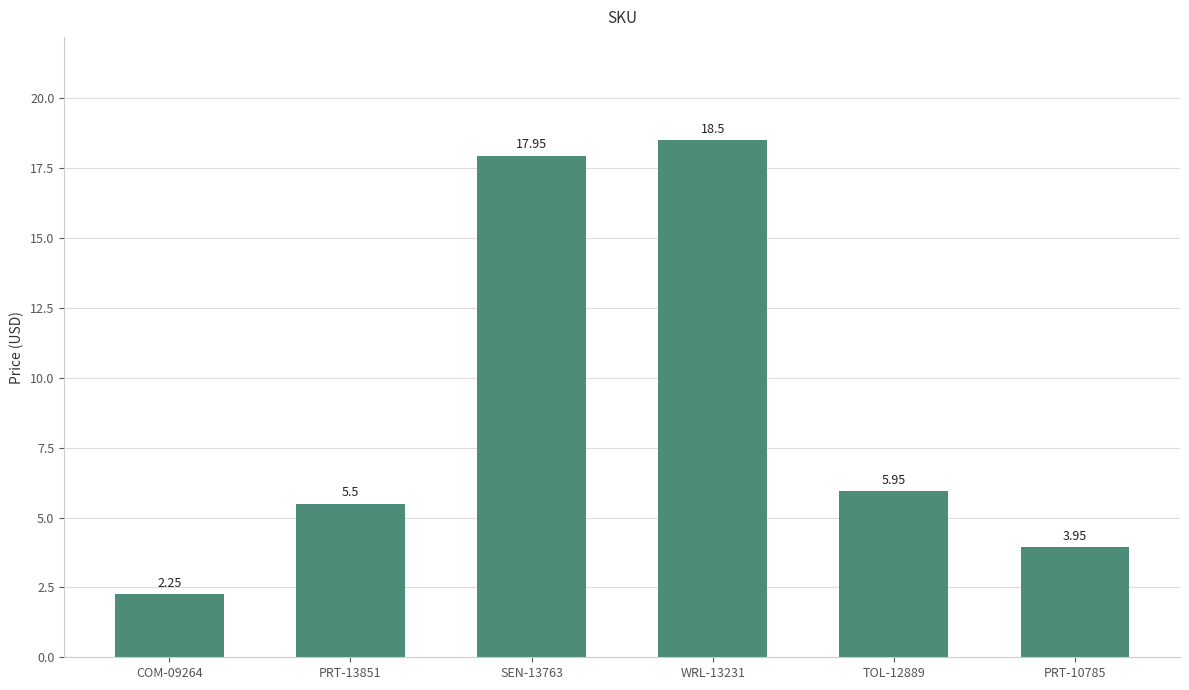

Rank the categories by value from highest to lowest.

WRL-13231, SEN-13763, TOL-12889, PRT-13851, PRT-10785, COM-09264